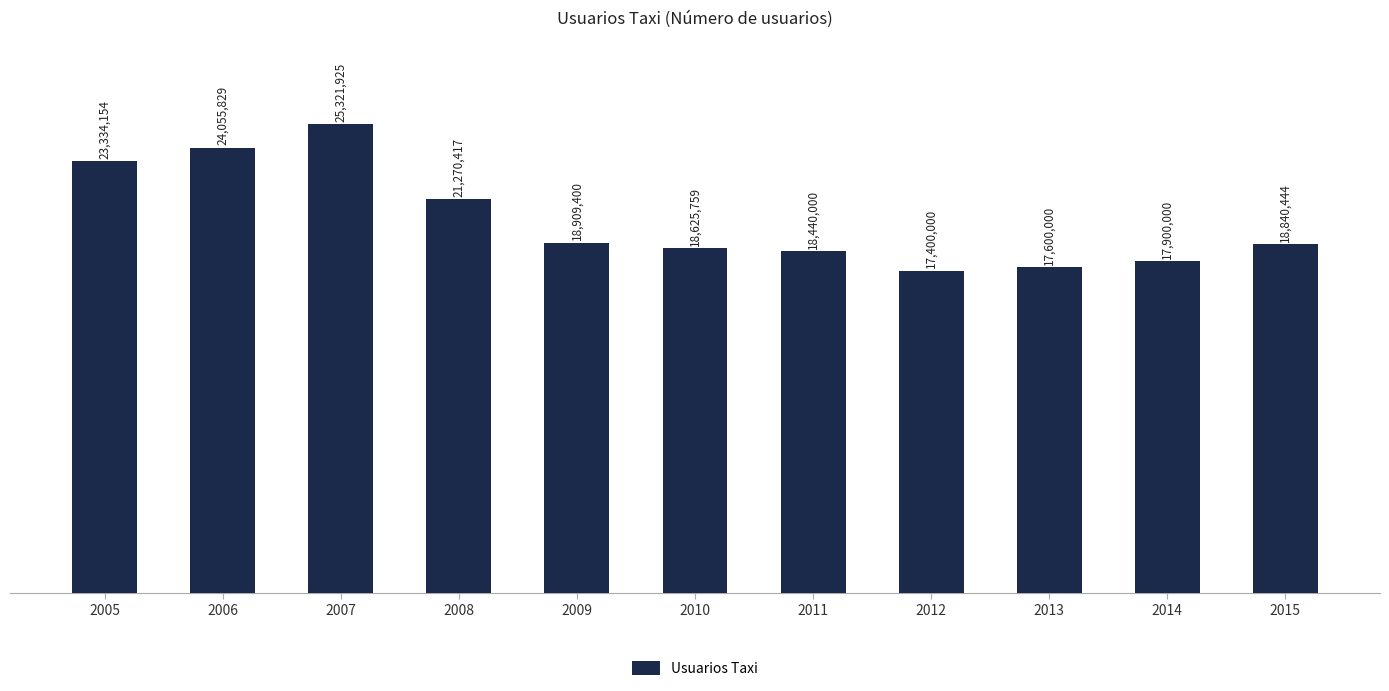

Are the bars horizontal?

No